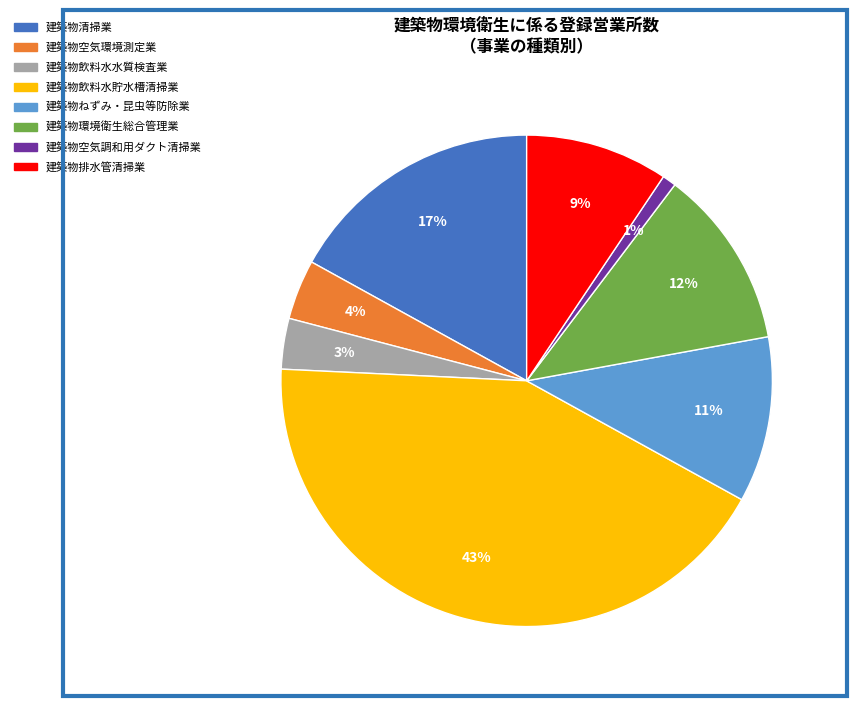

Is the sum of 建築物環境衛生総合管理業 and 建築物飲料水貯水槽清掃業 greater than half?

Yes